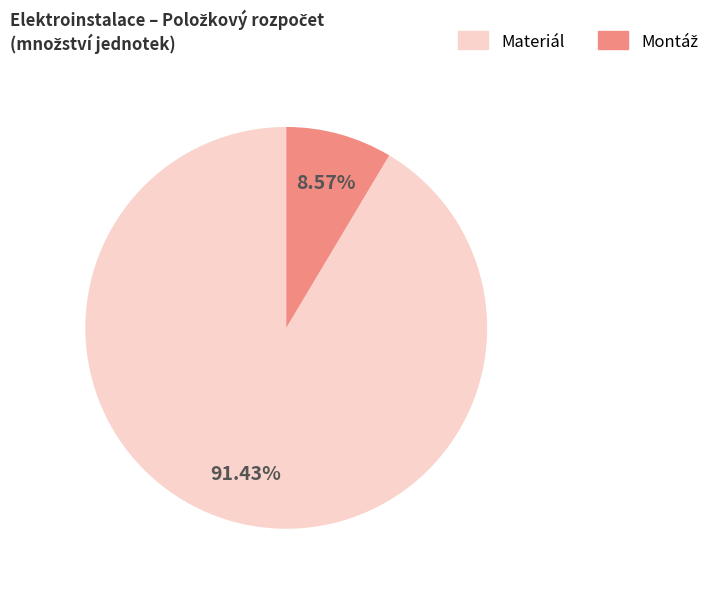

Does any single category account for the majority?

Yes